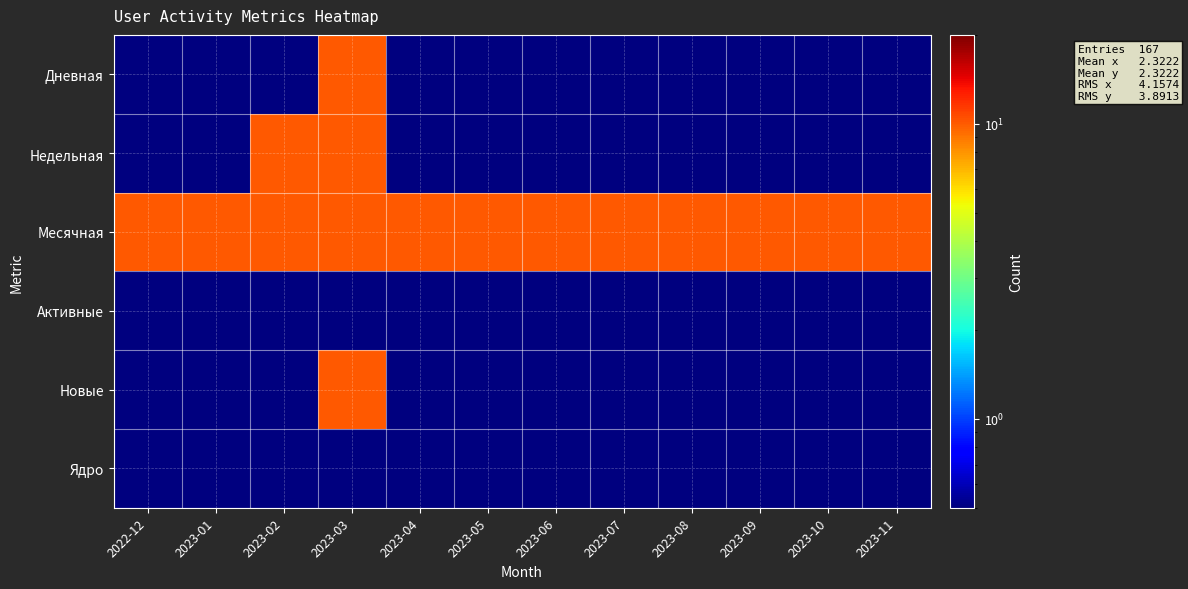

Reading left to right, extract all data points from this chart.

Дневная: 2022-12=0.1	2023-01=0.1	2023-02=0.1	2023-03=10.1	2023-04=0.1	2023-05=0.1	2023-06=0.1	2023-07=0.1	2023-08=0.1	2023-09=0.1	2023-10=0.1	2023-11=0.1
Недельная: 2022-12=0.1	2023-01=0.1	2023-02=10.1	2023-03=10.1	2023-04=0.1	2023-05=0.1	2023-06=0.1	2023-07=0.1	2023-08=0.1	2023-09=0.1	2023-10=0.1	2023-11=0.1
Месячная: 2022-12=10.1	2023-01=10.1	2023-02=10.1	2023-03=10.1	2023-04=10.1	2023-05=10.1	2023-06=10.1	2023-07=10.1	2023-08=10.1	2023-09=10.1	2023-10=10.1	2023-11=10.1
Активные: 2022-12=0.1	2023-01=0.1	2023-02=0.1	2023-03=0.1	2023-04=0.1	2023-05=0.1	2023-06=0.1	2023-07=0.1	2023-08=0.1	2023-09=0.1	2023-10=0.1	2023-11=0.1
Новые: 2022-12=0.1	2023-01=0.1	2023-02=0.1	2023-03=10.1	2023-04=0.1	2023-05=0.1	2023-06=0.1	2023-07=0.1	2023-08=0.1	2023-09=0.1	2023-10=0.1	2023-11=0.1
Ядро: 2022-12=0.1	2023-01=0.1	2023-02=0.1	2023-03=0.1	2023-04=0.1	2023-05=0.1	2023-06=0.1	2023-07=0.1	2023-08=0.1	2023-09=0.1	2023-10=0.1	2023-11=0.1